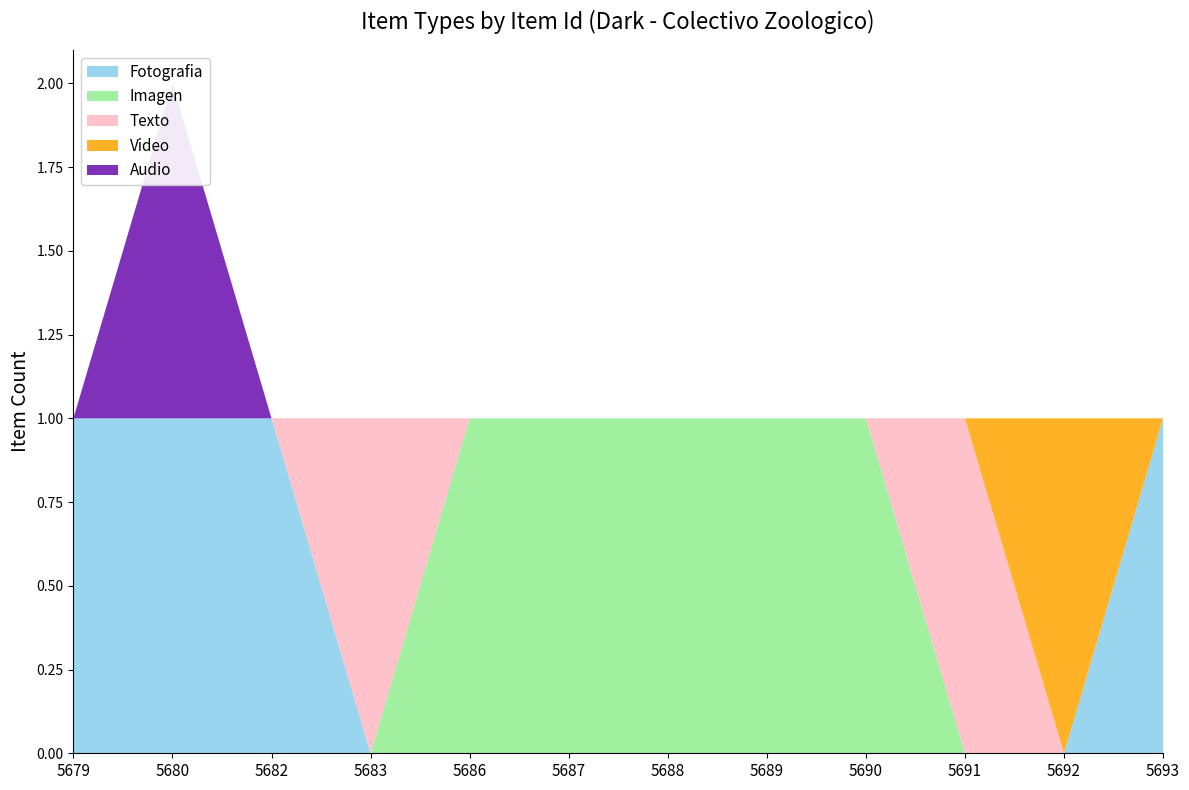

Reading left to right, extract all data points from this chart.

Fotografia: 1	1	1	0	0	0	0	0	0	0	0	1
Imagen: 0	0	0	0	1	1	1	1	1	0	0	0
Texto: 0	0	0	1	0	0	0	0	0	1	0	0
Video: 0	0	0	0	0	0	0	0	0	0	1	0
Audio: 0	1	0	0	0	0	0	0	0	0	0	0